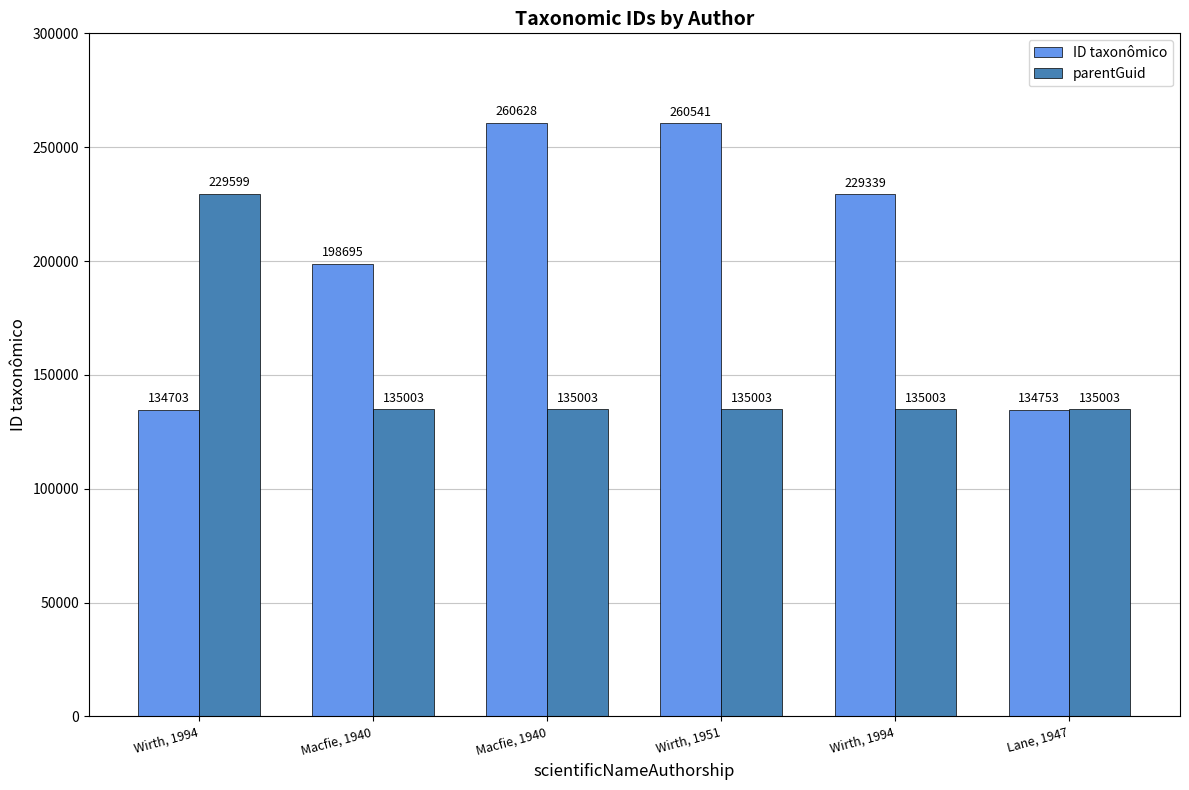

What is the minimum value for parentGuid?

135003